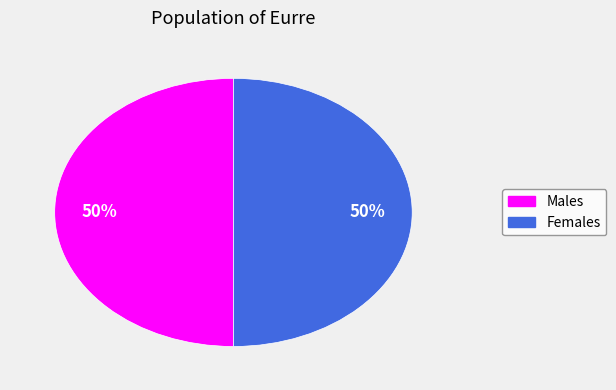

To the nearest percent, what is the average slice percentage?

50%